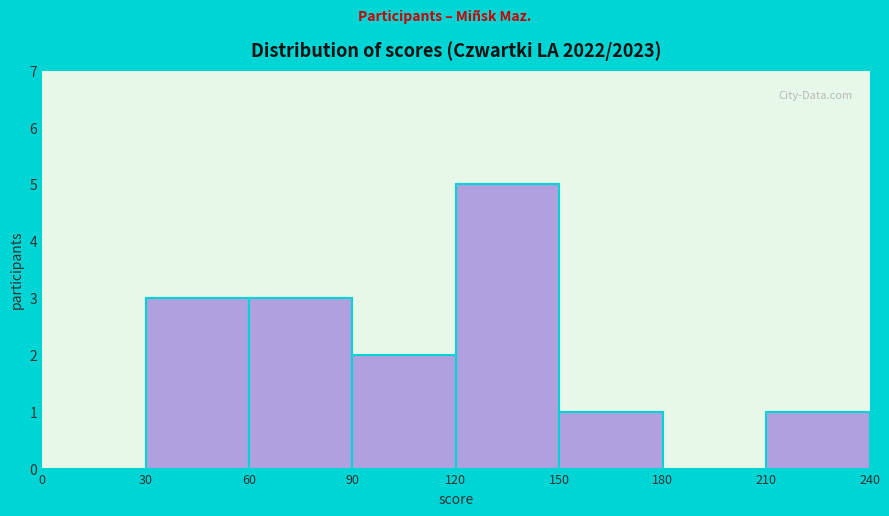

Reading left to right, list every bar in this chart as the range it spans on the x-axis followed by its height. The values are not printed on the chart, so give them approximately, as read against the axis.

0 to 30: 0
30 to 60: 3
60 to 90: 3
90 to 120: 2
120 to 150: 5
150 to 180: 1
180 to 210: 0
210 to 240: 1